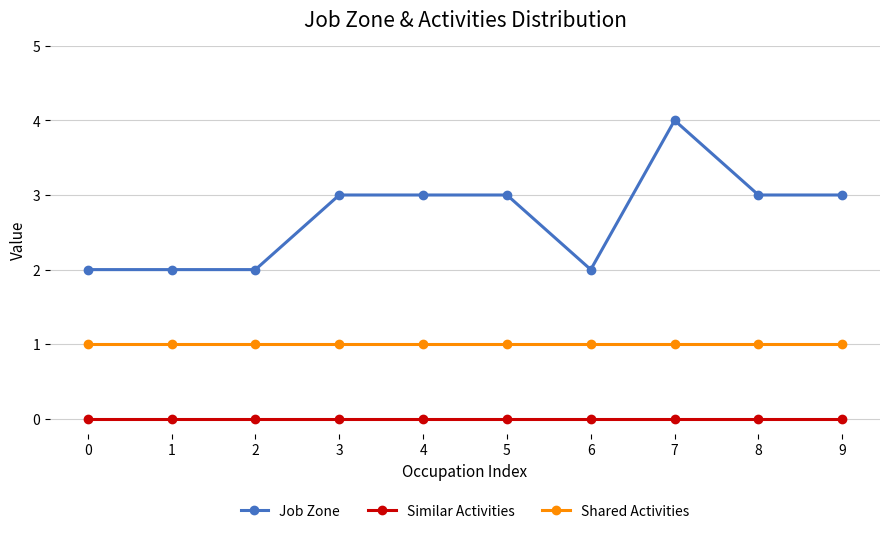

True or false: Job Zone and Similar Activities cross at least once.

False